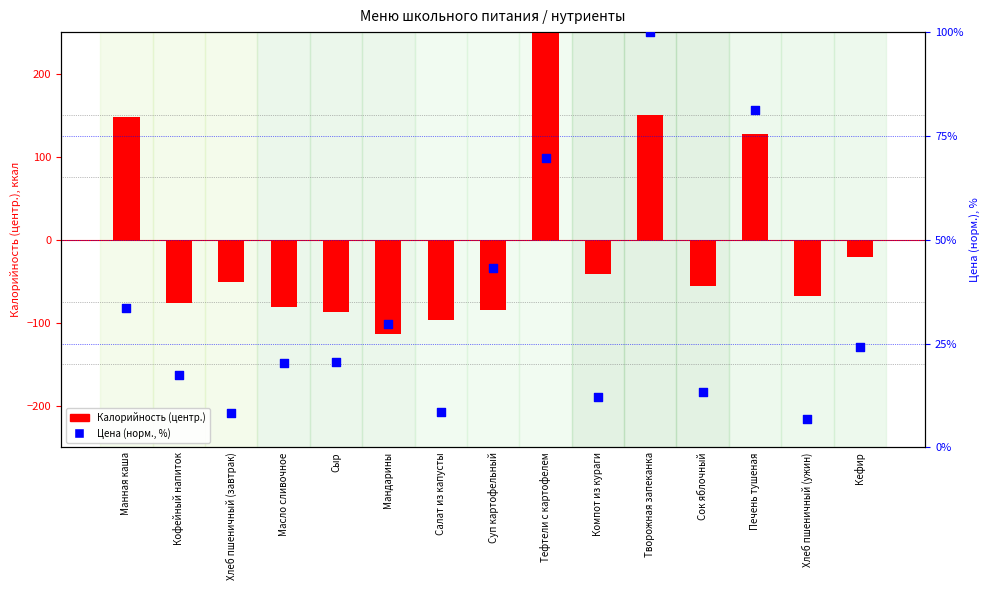

At which category is the sum across all series the highest?

Тефтели с картофелем